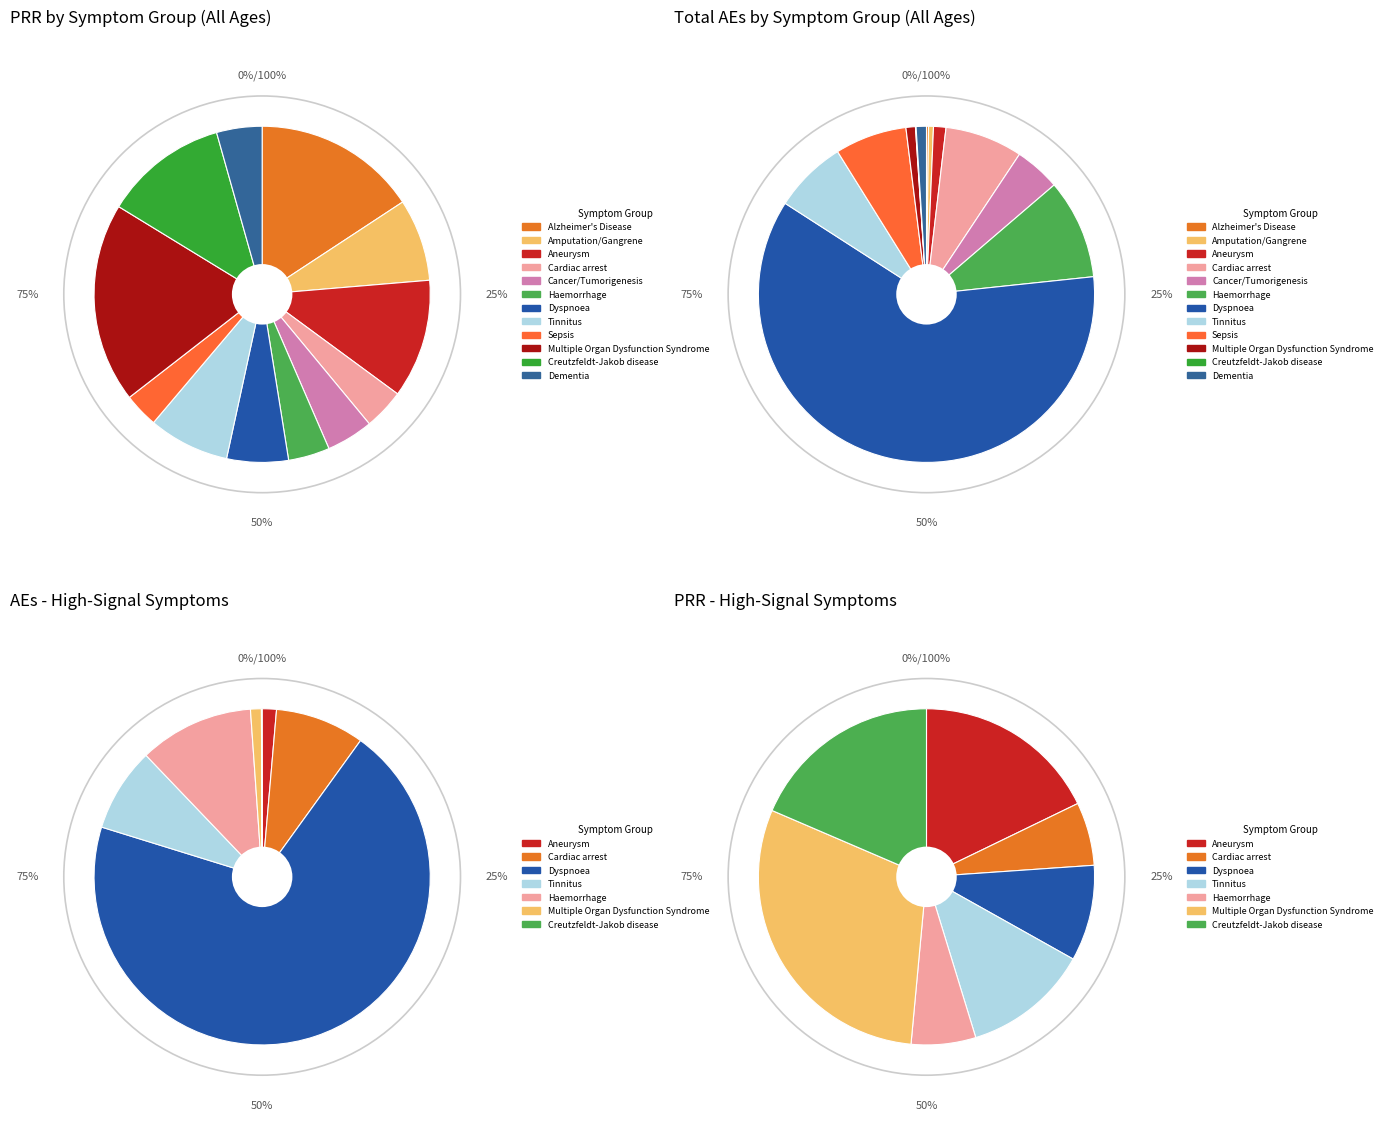

To the nearest percent, what is the difference between the 9 and 7 slice percentages?

11%